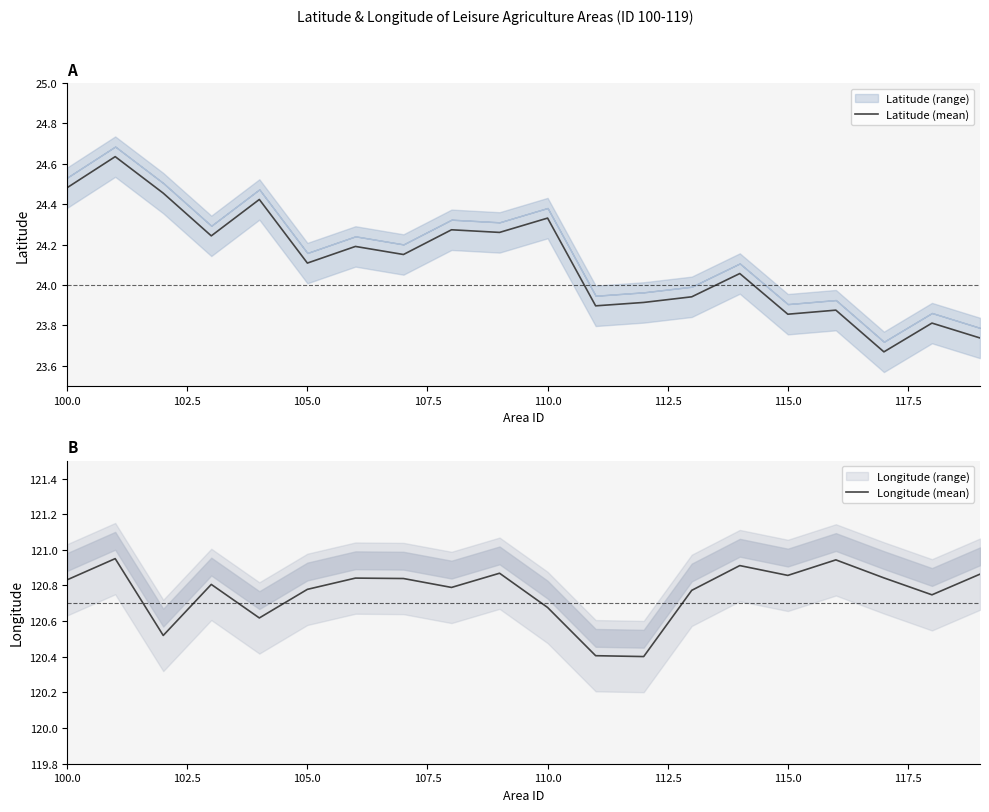

At which label does Latitude (mean) first exceed 24?

100.0